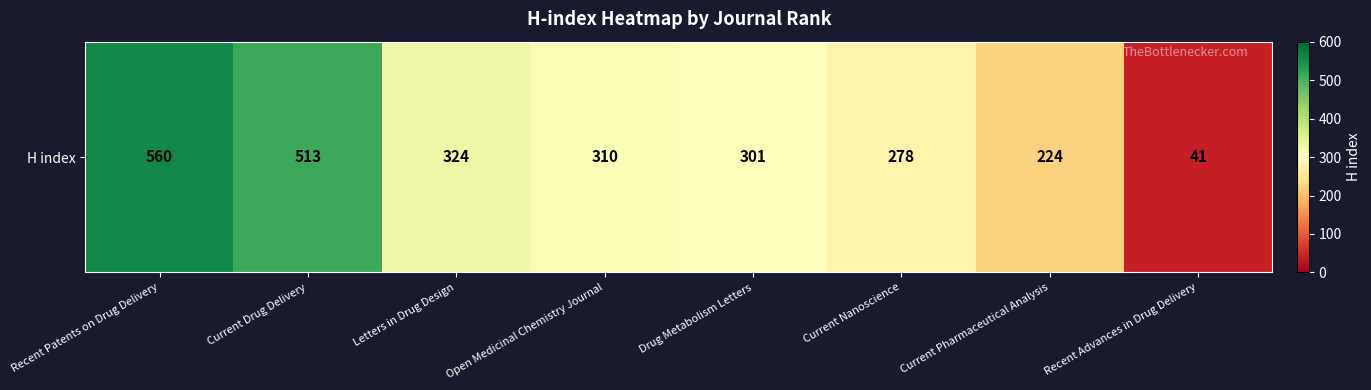

What is the smallest value displayed?

41